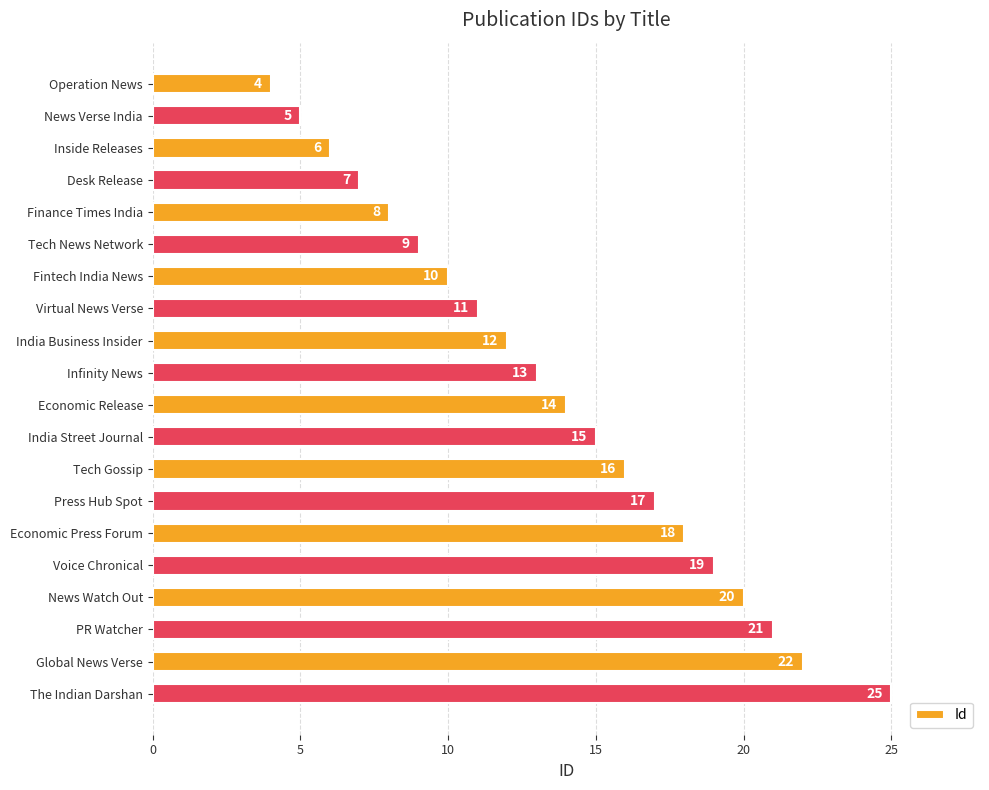

What is the value of the 16th bar from the top?

19